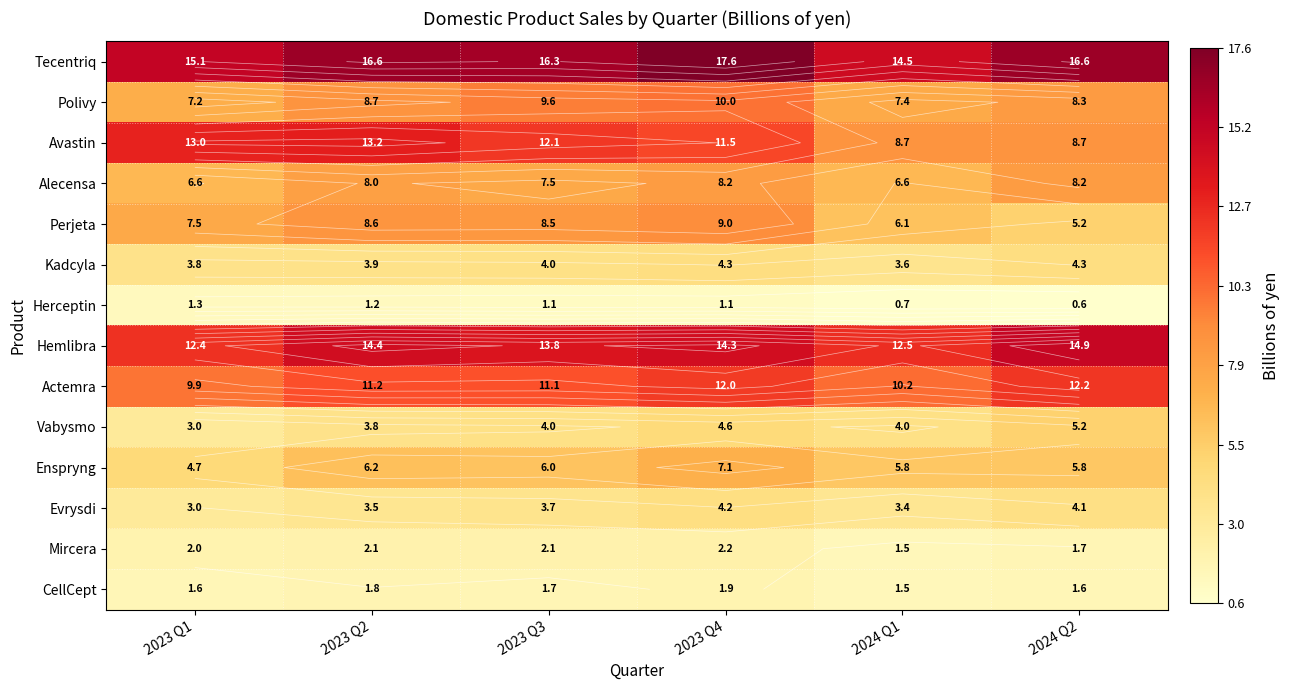

The value of Kadcyla at 2023 Q3 is 6.2. True or false?

False